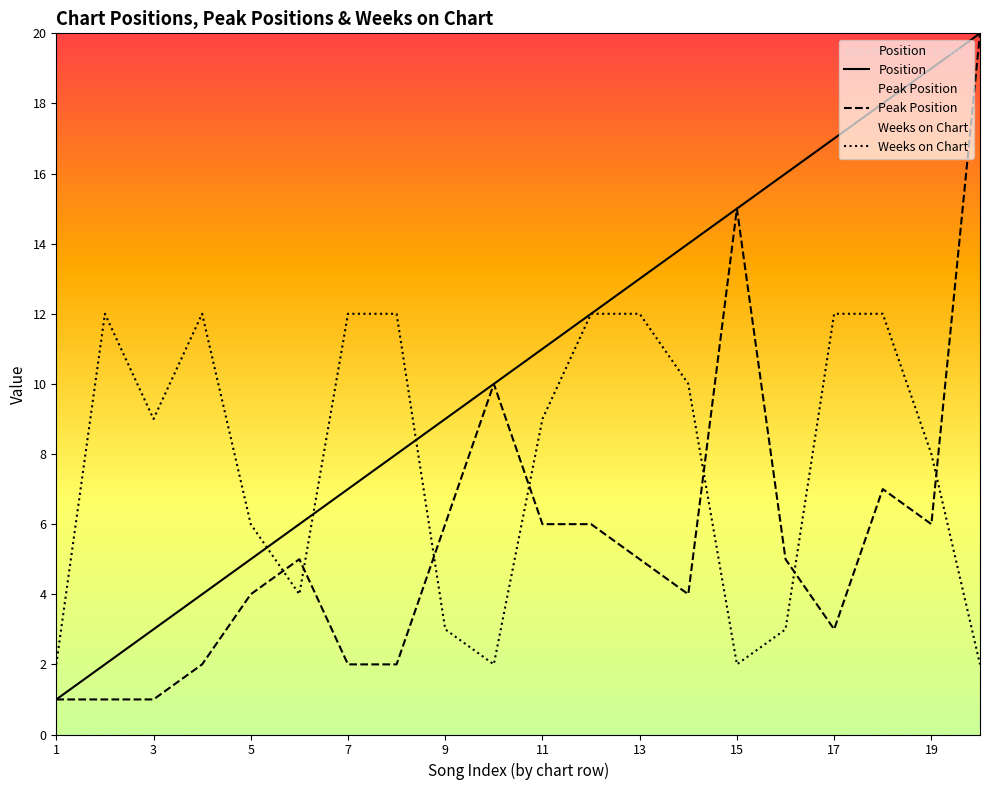

Rank the series by their average value, from lowest to highest.

Peak Position, Weeks on Chart, Position